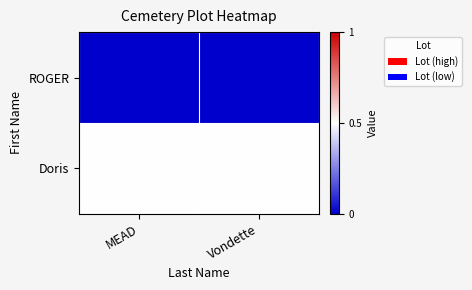

List the series in order of their overall mean, lowest first.

ROGER, Doris